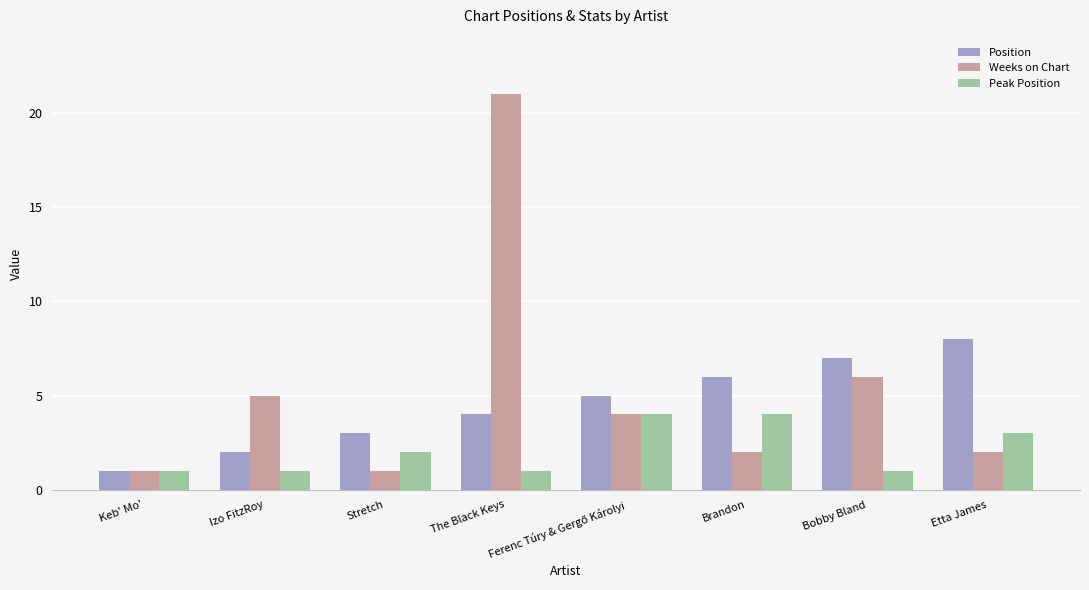

Rank the series by their average value, from highest to lowest.

Weeks on Chart, Position, Peak Position